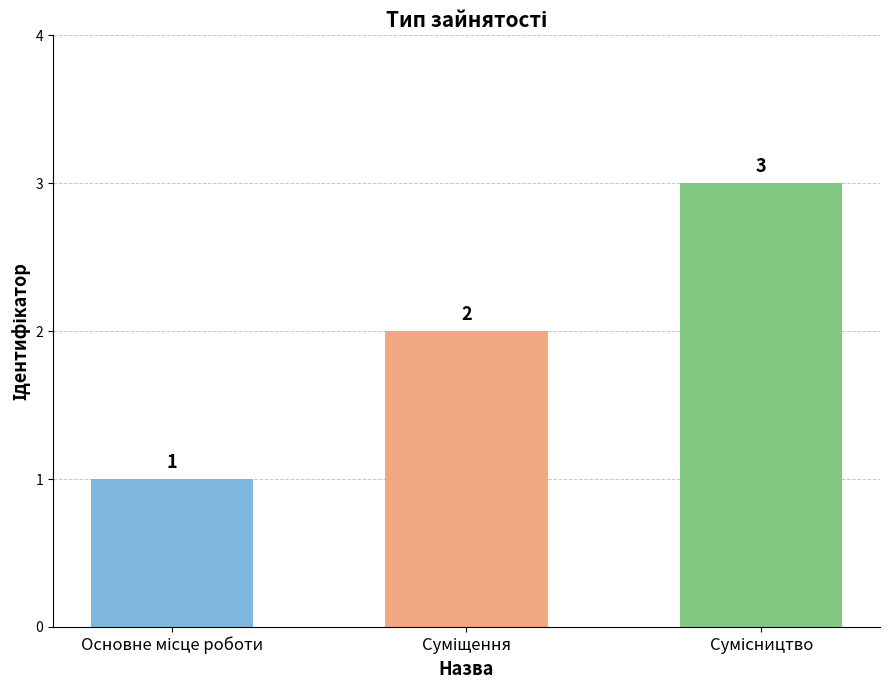

What is the value of the 2nd bar from the left?

2